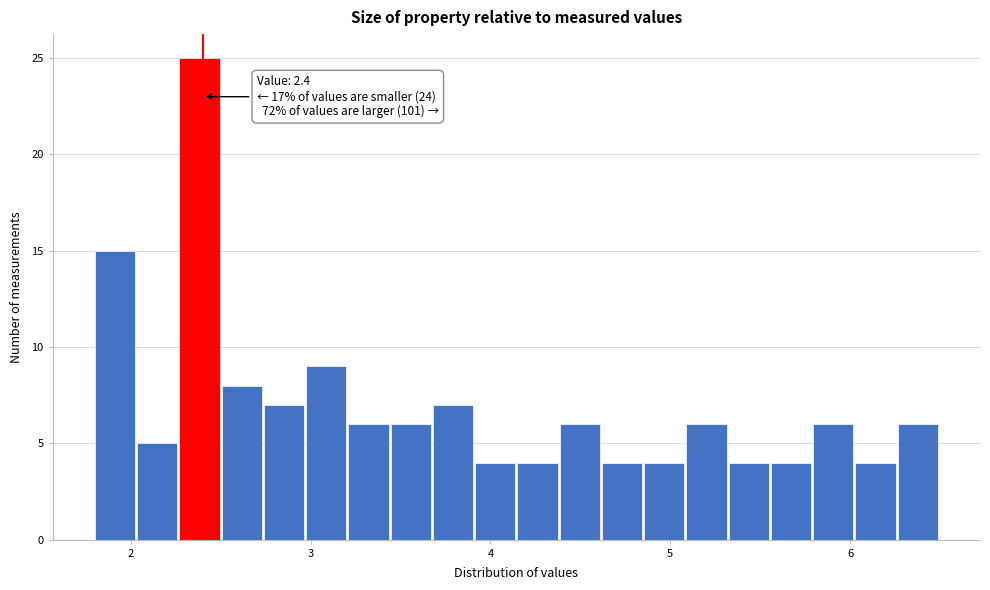

Around what value on the x-axis is the tallest bar? Give the approximate position of its centre, as read against the axis.

2.4